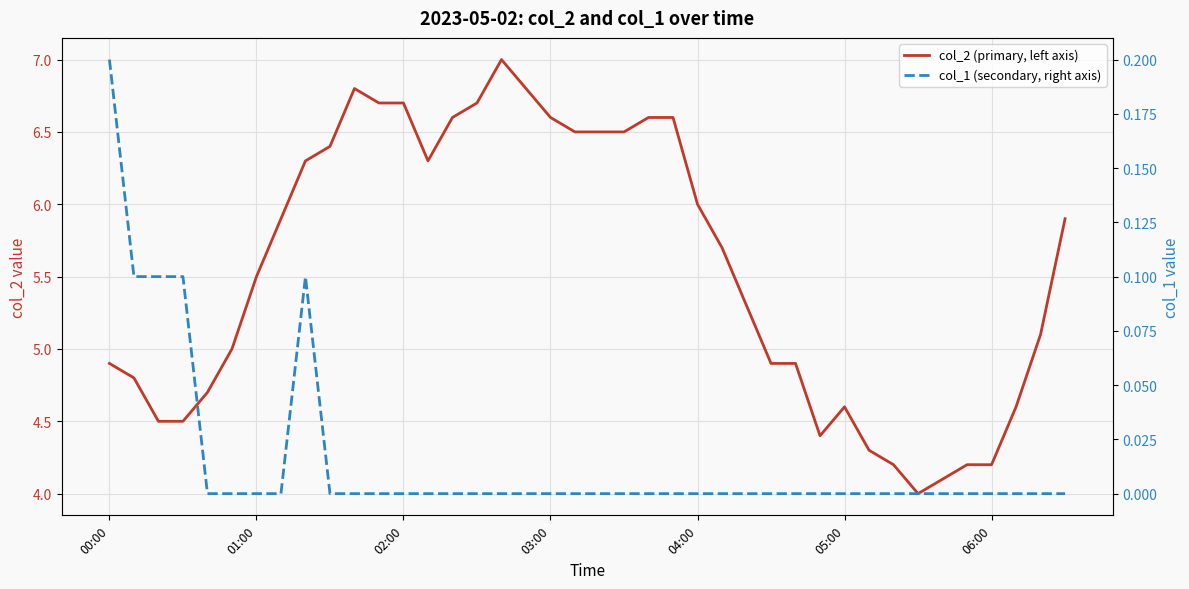

Reading left to right, list all the values displayed in this chart.

col_2 (primary, left axis): 4.9	4.8	4.5	4.5	4.7	5.0	5.5	5.9	6.3	6.4	6.8	6.7	6.7	6.3	6.6	6.7	7.0	6.8	6.6	6.5	6.5	6.5	6.6	6.6	6.0	5.7	5.3	4.9	4.9	4.4	4.6	4.3	4.2	4.0	4.1	4.2	4.2	4.6	5.1	5.9
col_1 (secondary, right axis): 0.2	0.1	0.1	0.1	0.0	0.0	0.0	0.0	0.1	0.0	0.0	0.0	0.0	0.0	0.0	0.0	0.0	0.0	0.0	0.0	0.0	0.0	0.0	0.0	0.0	0.0	0.0	0.0	0.0	0.0	0.0	0.0	0.0	0.0	0.0	0.0	0.0	0.0	0.0	0.0